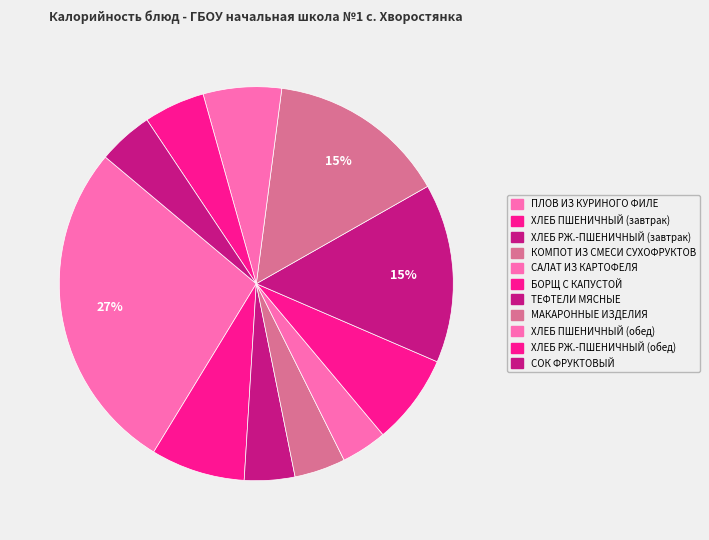

True or false: ХЛЕБ РЖ.-ПШЕНИЧНЫЙ (завтрак) accounts for 10% of the total.

False